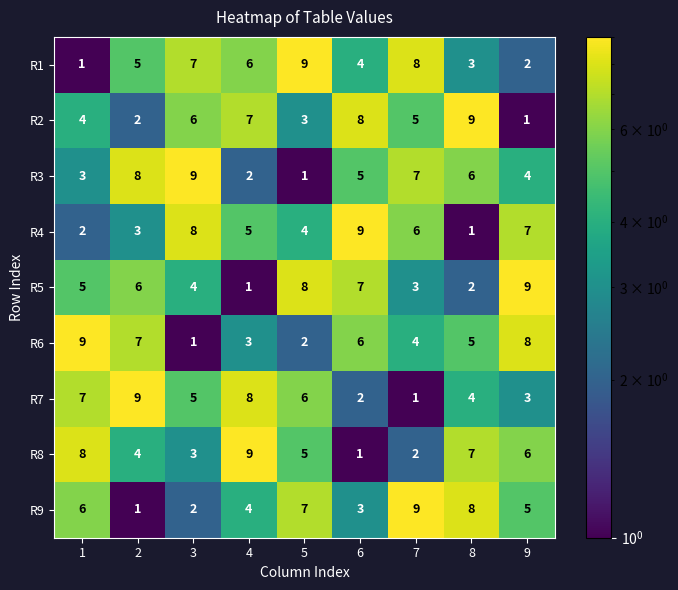

How many R5 values are between 3 and 7?

5